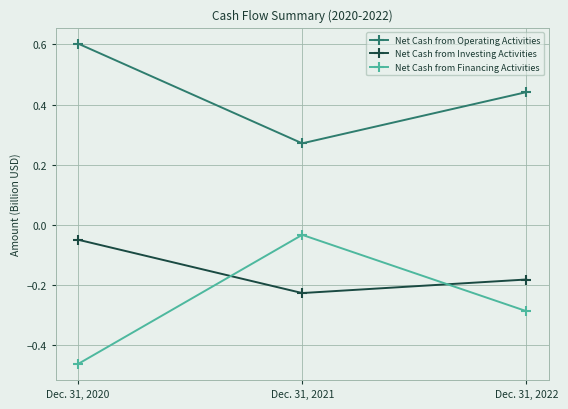

What is the difference between the highest and lowest values at Dec. 31, 2022?

0.7